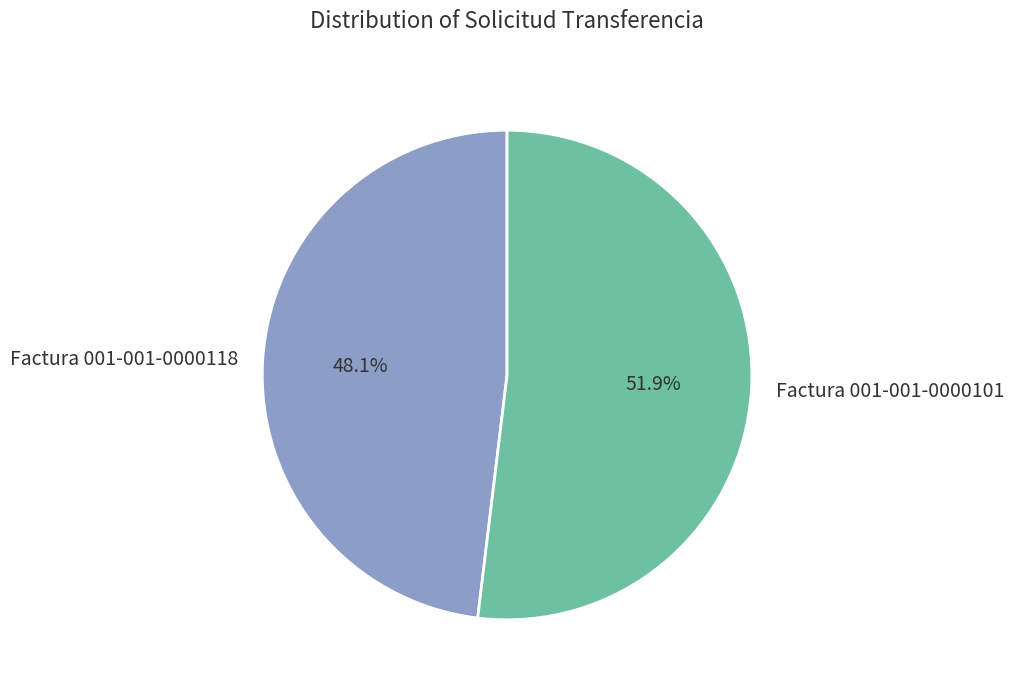

What is the majority slice?

Factura 001-001-0000101